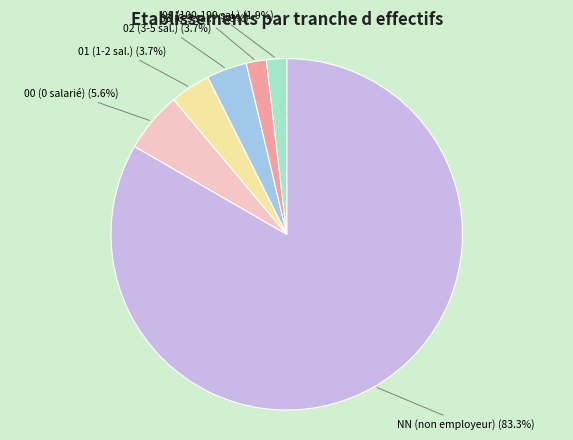

Does any single category account for the majority?

Yes